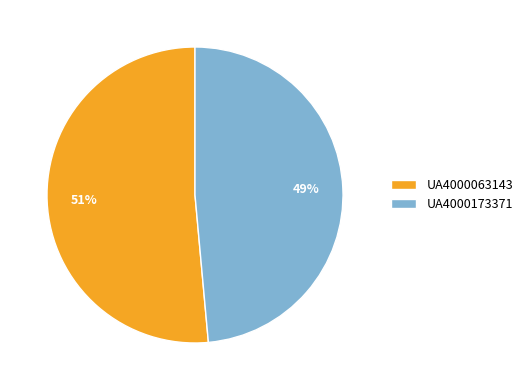

Combined, do UA4000063143 and UA4000173371 account for over 50%?

Yes